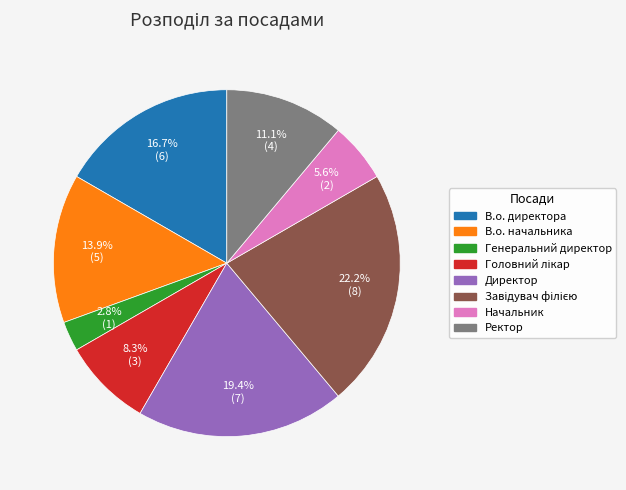

Does Ректор account for over 50% of the chart?

No